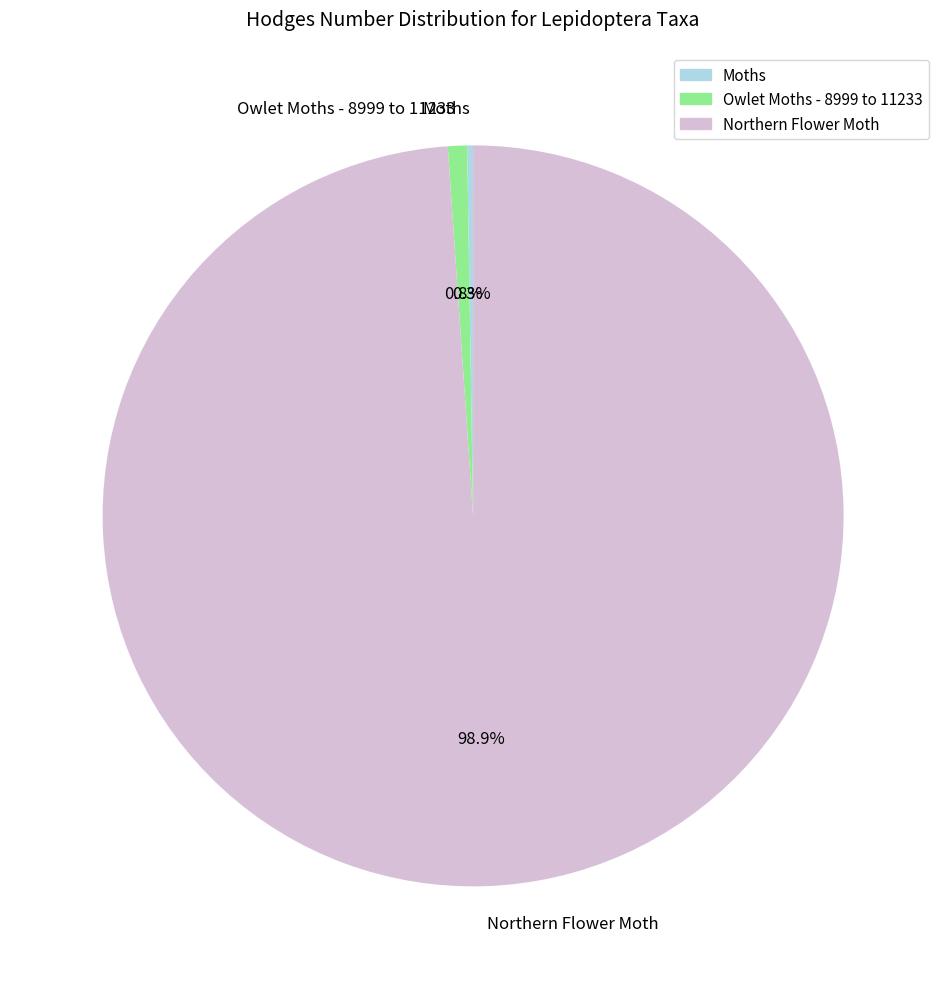

True or false: Northern Flower Moth accounts for 99% of the total.

True